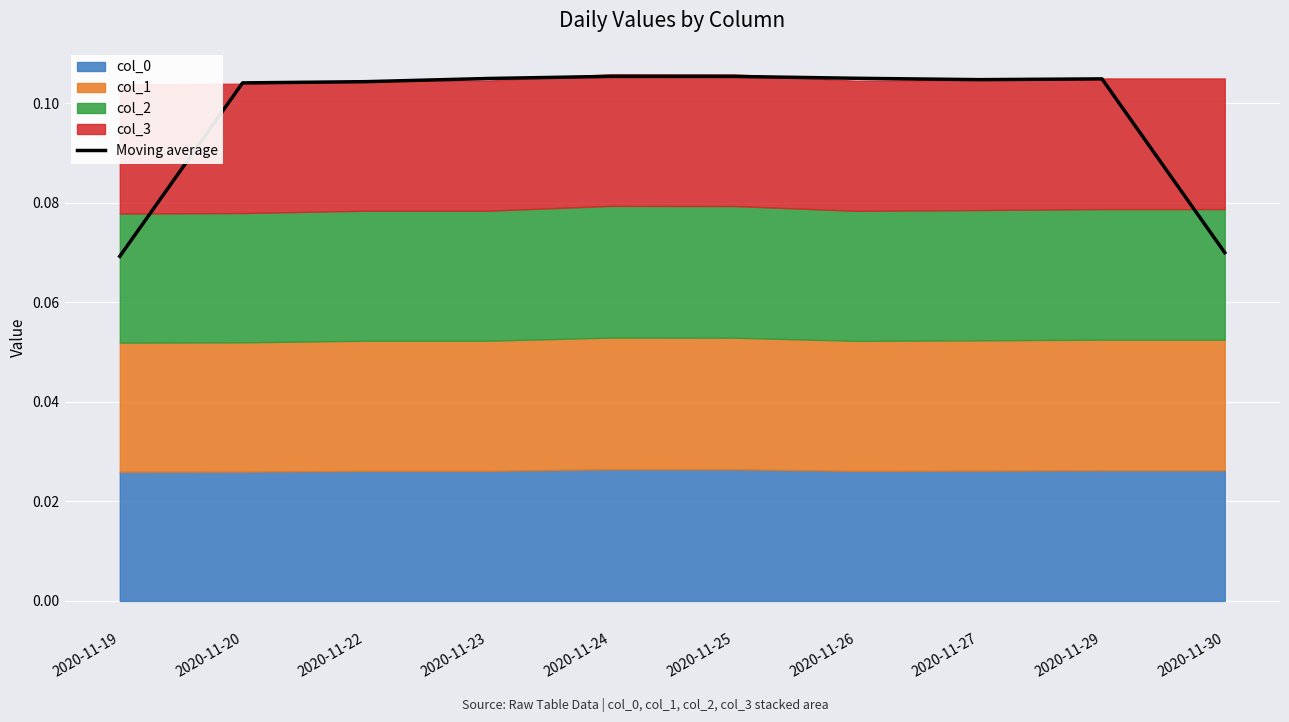

Between 2020-11-24 and 2020-11-27, which is larger?

2020-11-24